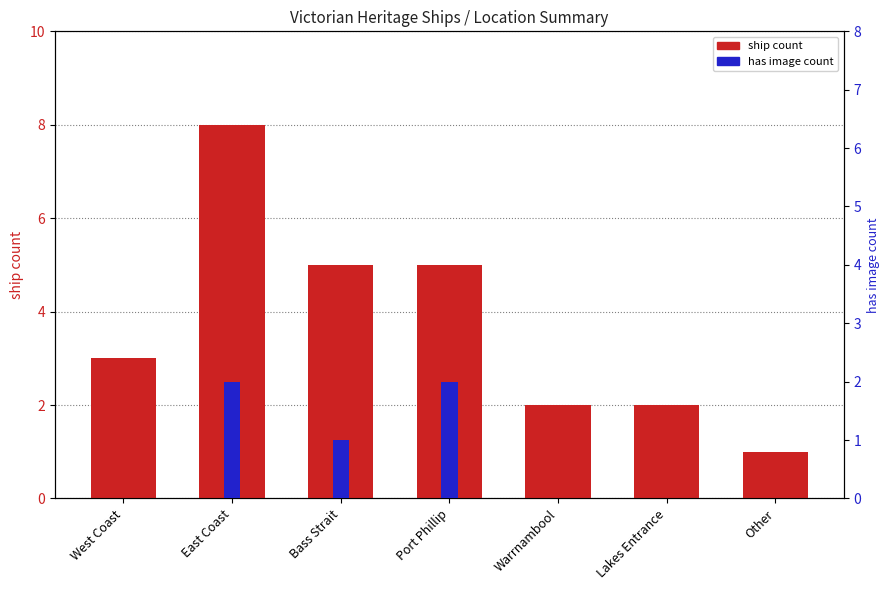

At which label is ship count closest to 4?

West Coast